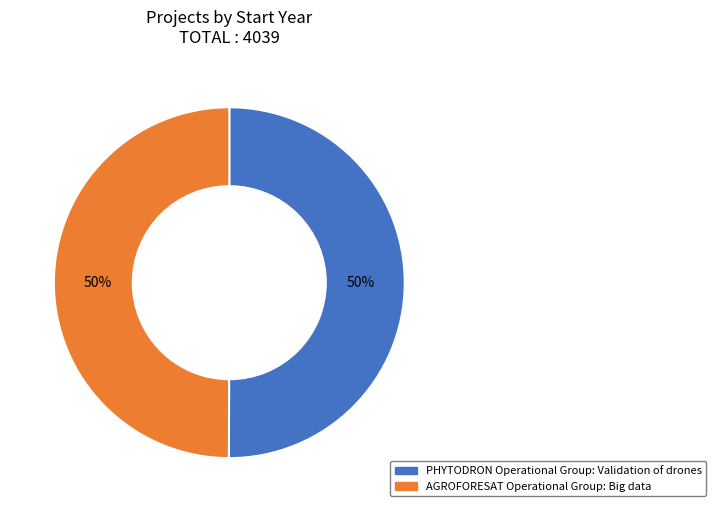

Approximately how many times larger is the value at PHYTODRON Operational Group: Validation of drones compared to AGROFORESAT Operational Group: Big data?

1.0